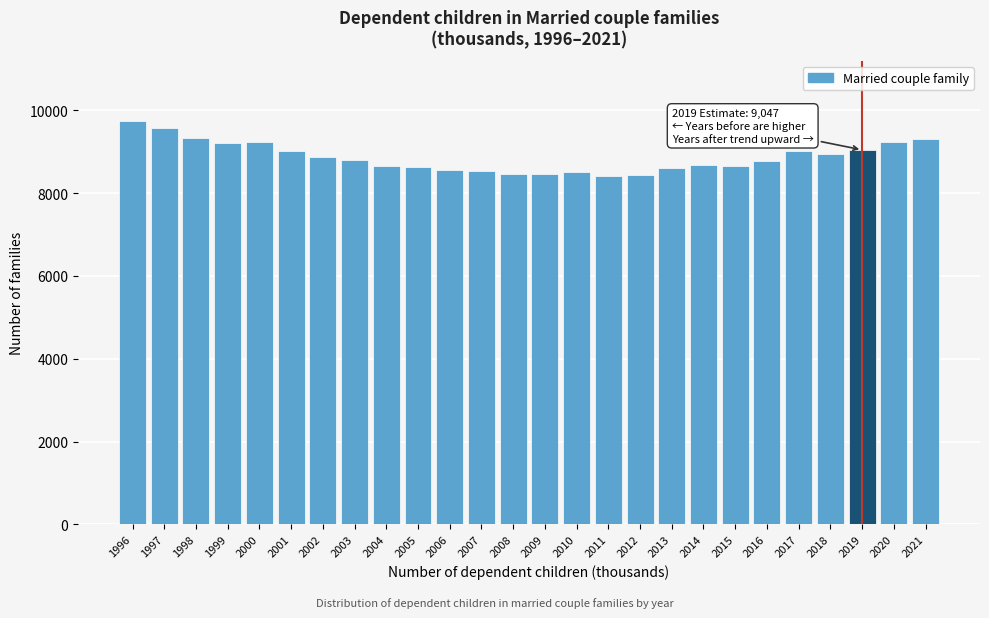

What is the smallest value displayed?

8418